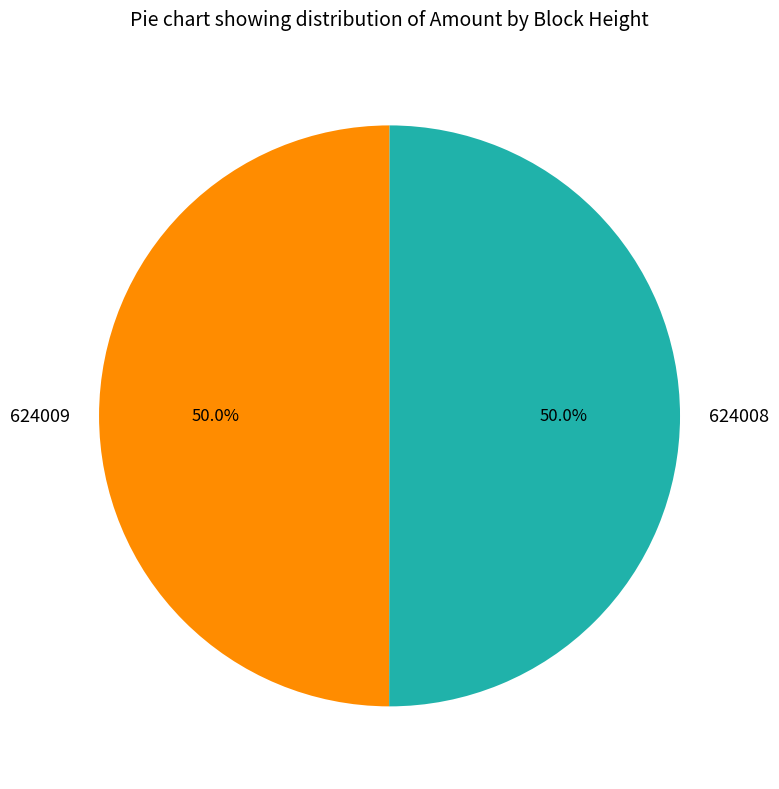

What portion of the pie excludes 624008?

50.0%